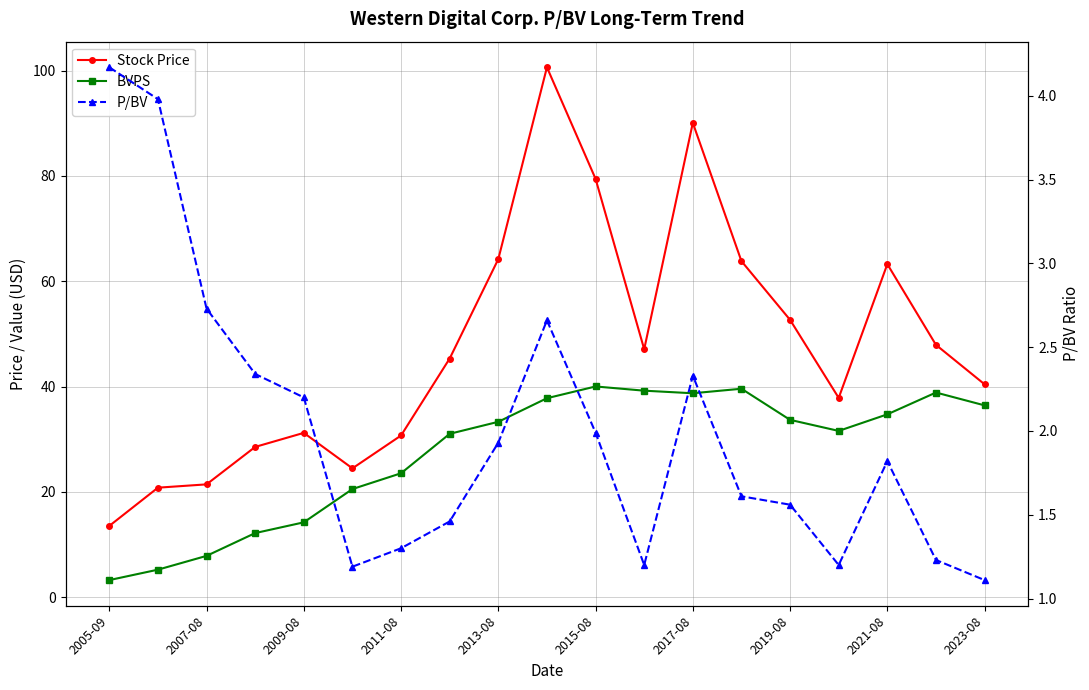

Reading left to right, list all the values displayed in this chart.

Stock Price: 13.5	20.8	21.4	28.5	31.2	24.5	30.7	45.3	64.2	100.6	79.4	47.1	90.1	63.8	52.7	37.8	63.2	47.9	40.4
BVPS: 3.2	5.2	7.8	12.2	14.2	20.5	23.5	31.0	33.3	37.8	40.0	39.2	38.7	39.6	33.7	31.6	34.7	38.9	36.4
P/BV: 4.2	4.0	2.7	2.3	2.2	1.2	1.3	1.5	1.9	2.7	2.0	1.2	2.3	1.6	1.6	1.2	1.8	1.2	1.1